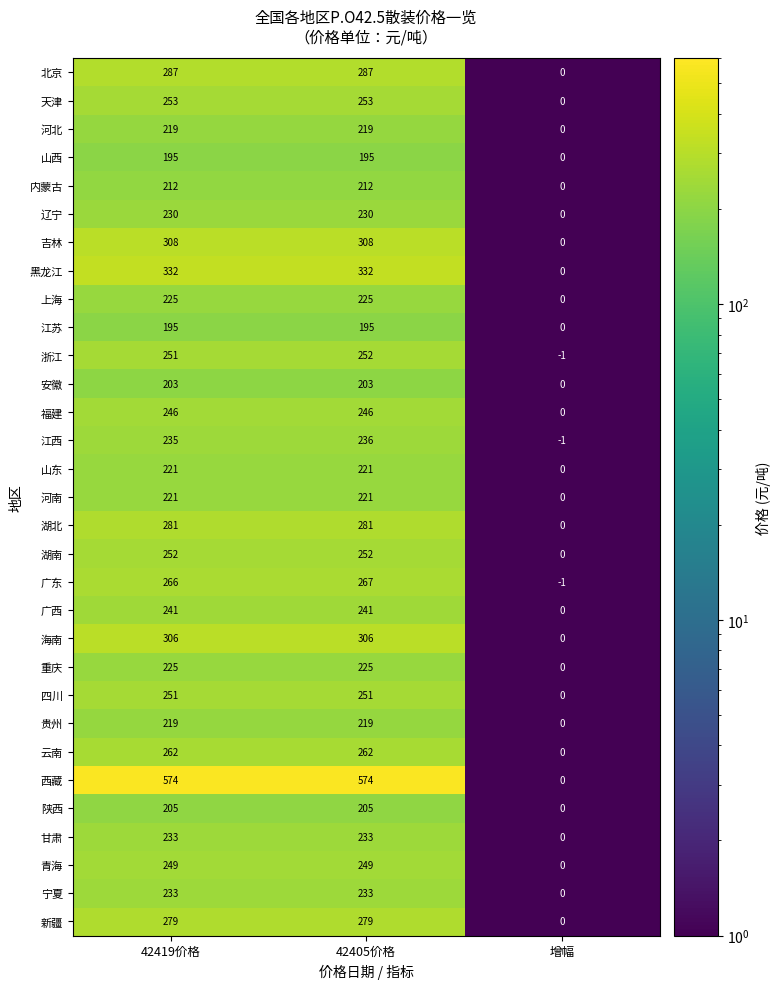

Count the 云南 values in the range 0 to 262.

3